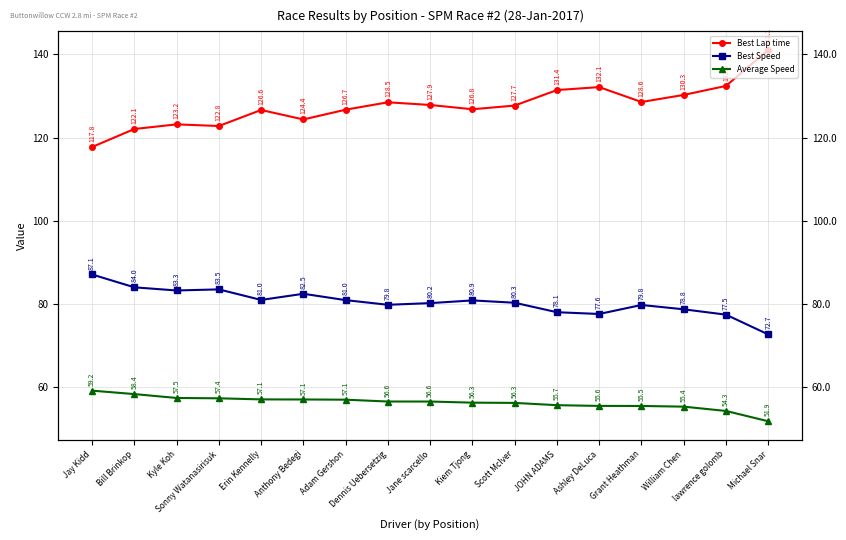

What is the label of the 8th point from the right?

Kiem Tjong